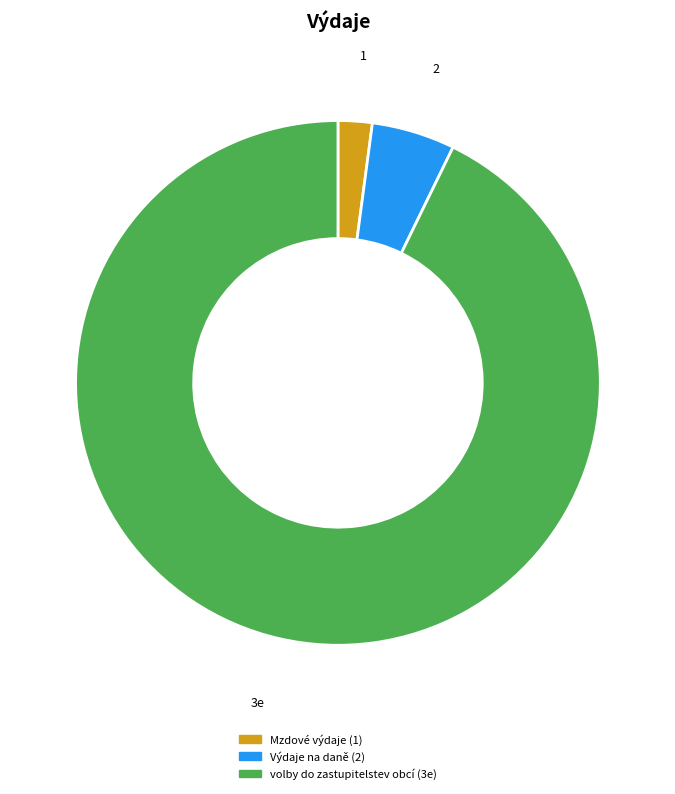

Is there any slice that represents more than half of the pie?

Yes